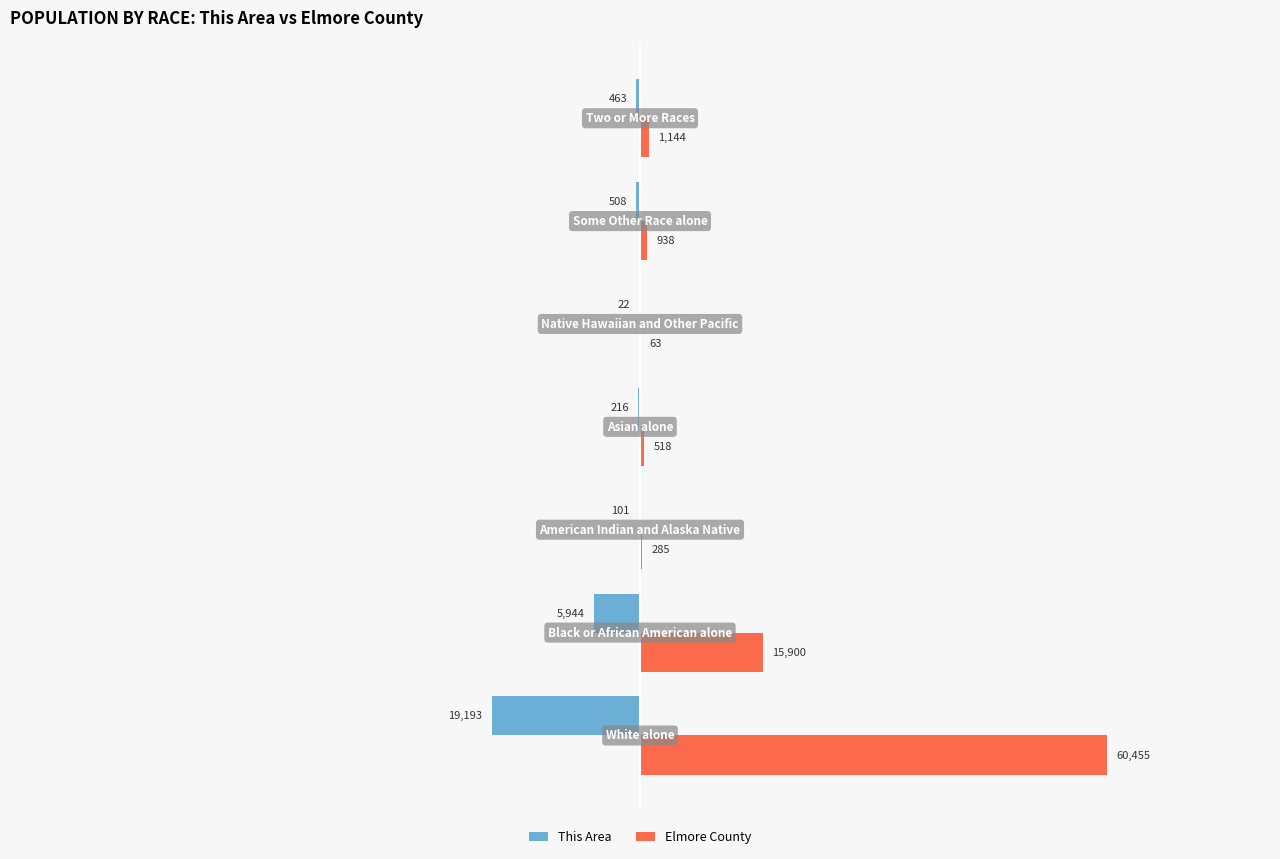

Which series has the largest total across all categories?

Elmore County